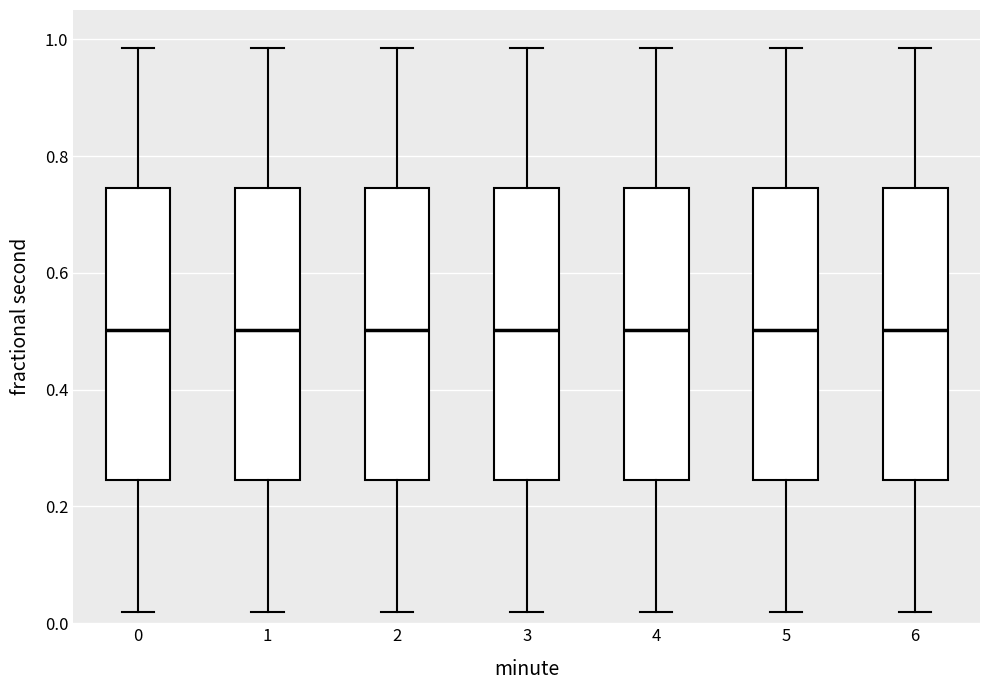

Reading left to right, transcribe this box plot: for each box, give where its median line is, the range the box spans, and where its two whiskers end, as read against the y-axis. The values are not printed on the chart, so give them approximately, as read against the axis.

0: median 0.50, box 0.24 to 0.74, whiskers 0.02 to 0.98
1: median 0.50, box 0.24 to 0.74, whiskers 0.02 to 0.98
2: median 0.50, box 0.24 to 0.74, whiskers 0.02 to 0.98
3: median 0.50, box 0.24 to 0.74, whiskers 0.02 to 0.98
4: median 0.50, box 0.24 to 0.74, whiskers 0.02 to 0.98
5: median 0.50, box 0.24 to 0.74, whiskers 0.02 to 0.98
6: median 0.50, box 0.24 to 0.74, whiskers 0.02 to 0.98